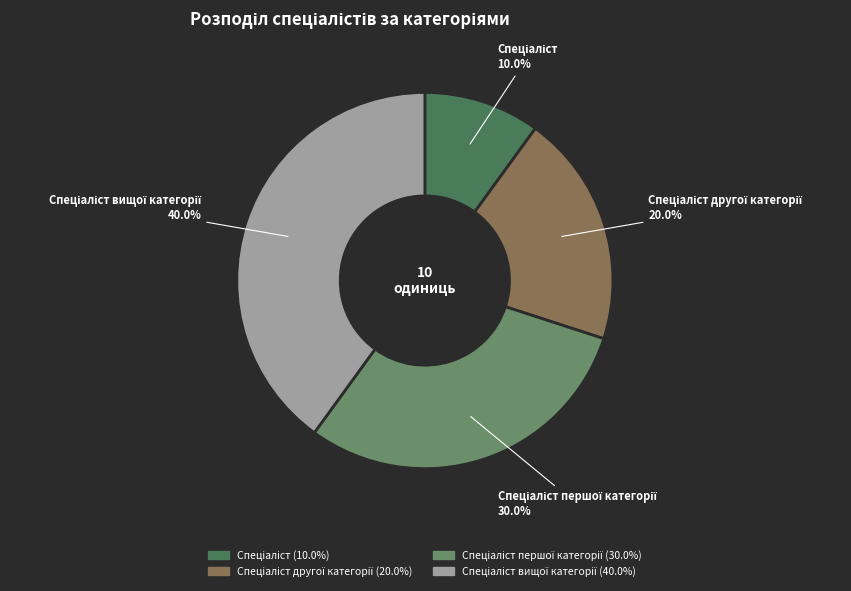

Does any single category account for the majority?

No